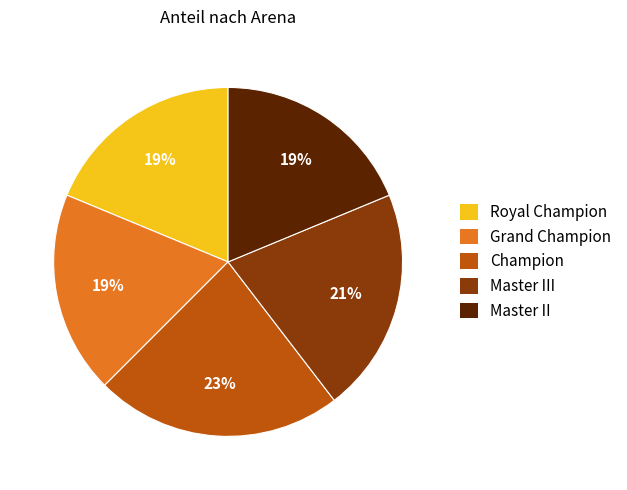

To the nearest percent, what is the average slice percentage?

20%